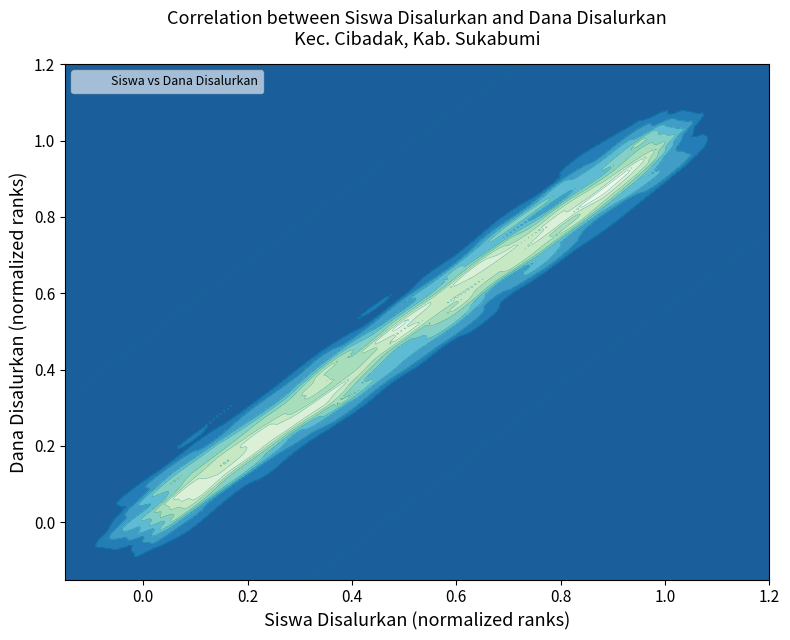

What is the average value?

0.5